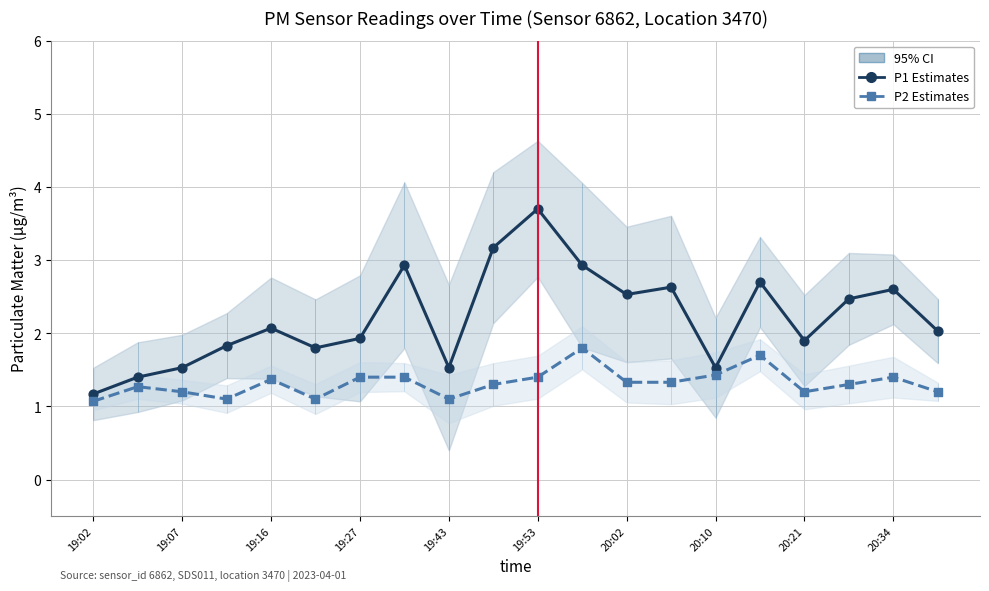

At how many categories does at least one series exceed 2?

11